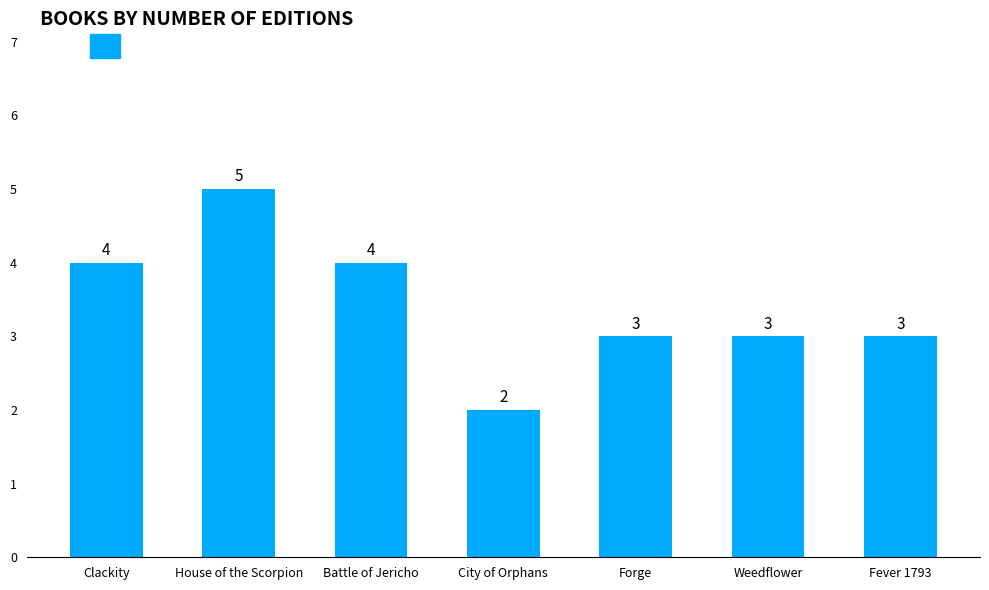

True or false: the data shows 4 at Clackity.

True